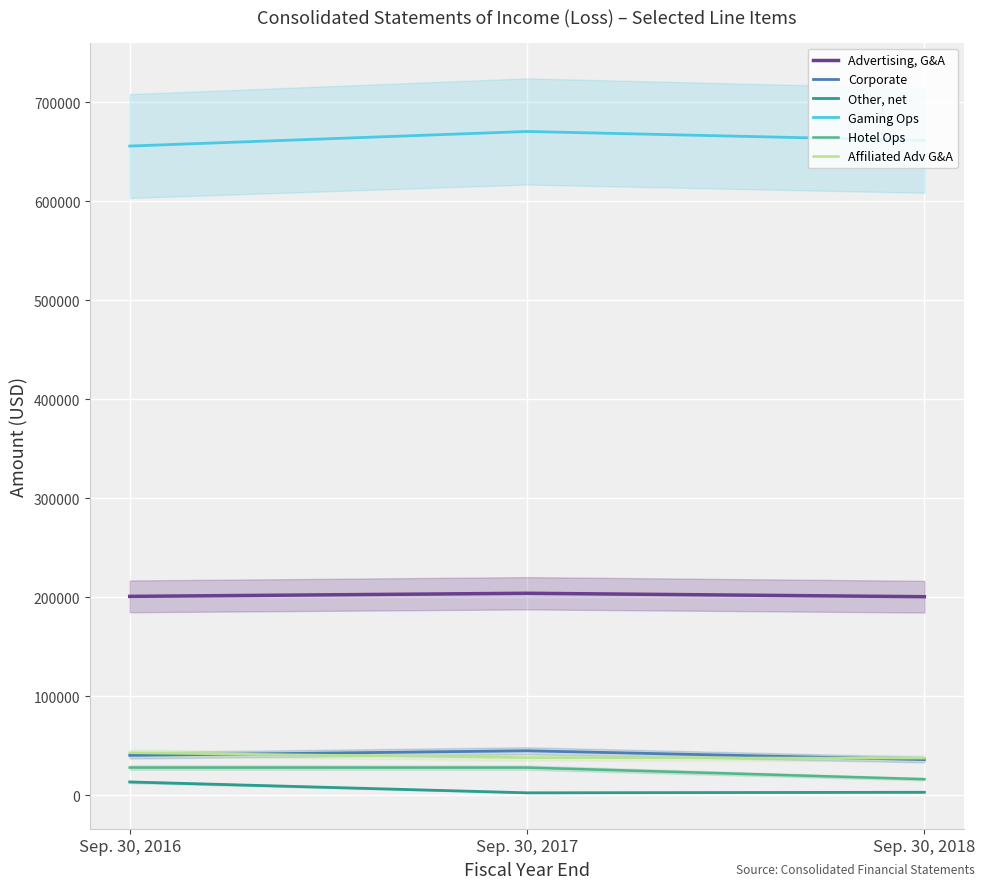

At Sep. 30, 2016, list the series in order from largest to smallest.

Gaming Ops, Advertising, G&A, Affiliated Adv G&A, Corporate, Hotel Ops, Other, net